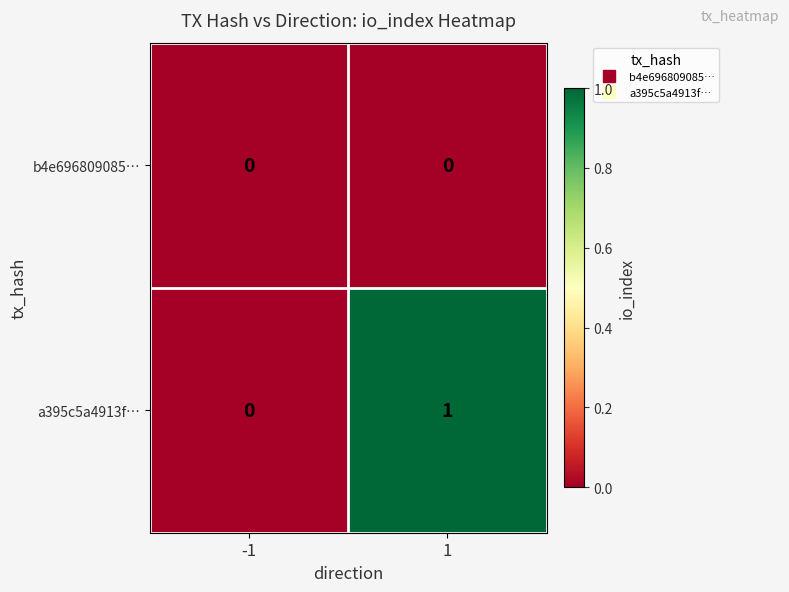

Rank the series by their maximum value, from lowest to highest.

b4e696809085…, a395c5a4913f…